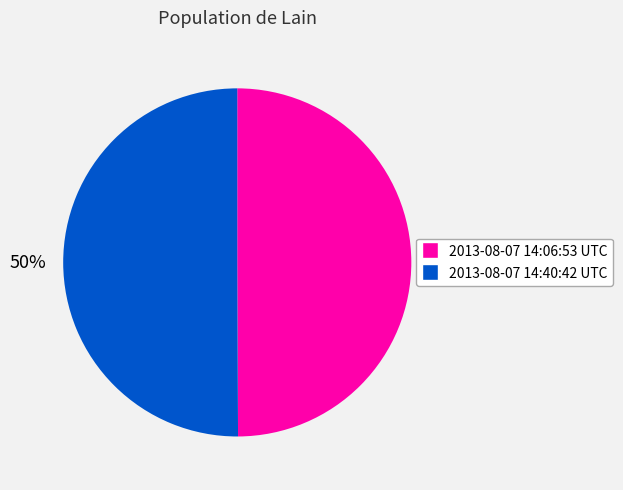

Do 2013-08-07 14:40:42 UTC and 2013-08-07 14:06:53 UTC together represent more than half of the pie?

Yes